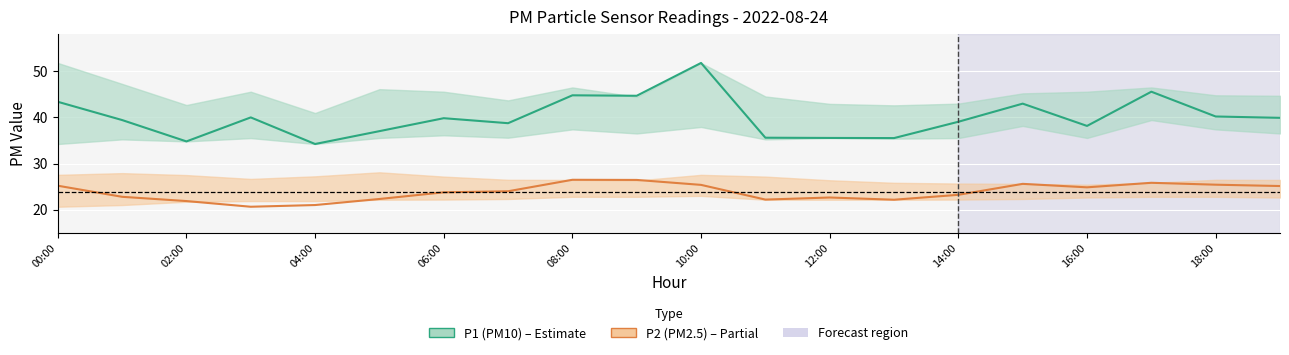

How many lines are shown in the chart?

2